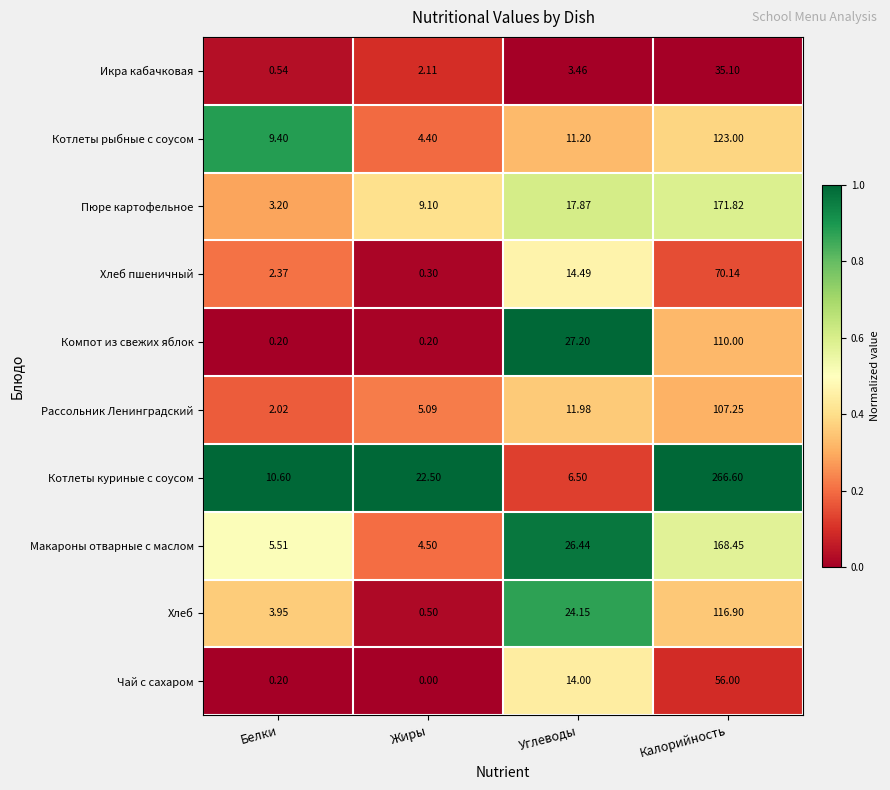

Which label corresponds to the largest value in the chart?

Калорийность